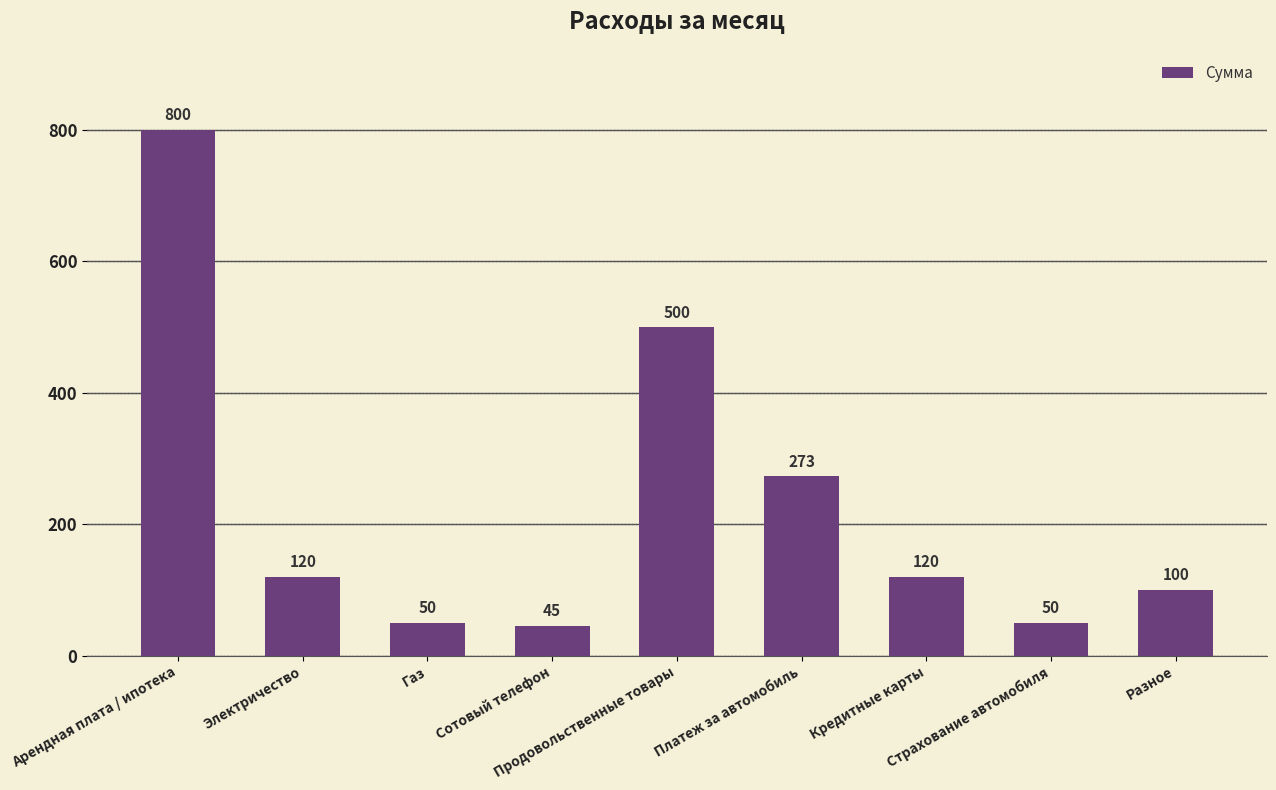

Between Страхование автомобиля and Продовольственные товары, which is larger?

Продовольственные товары